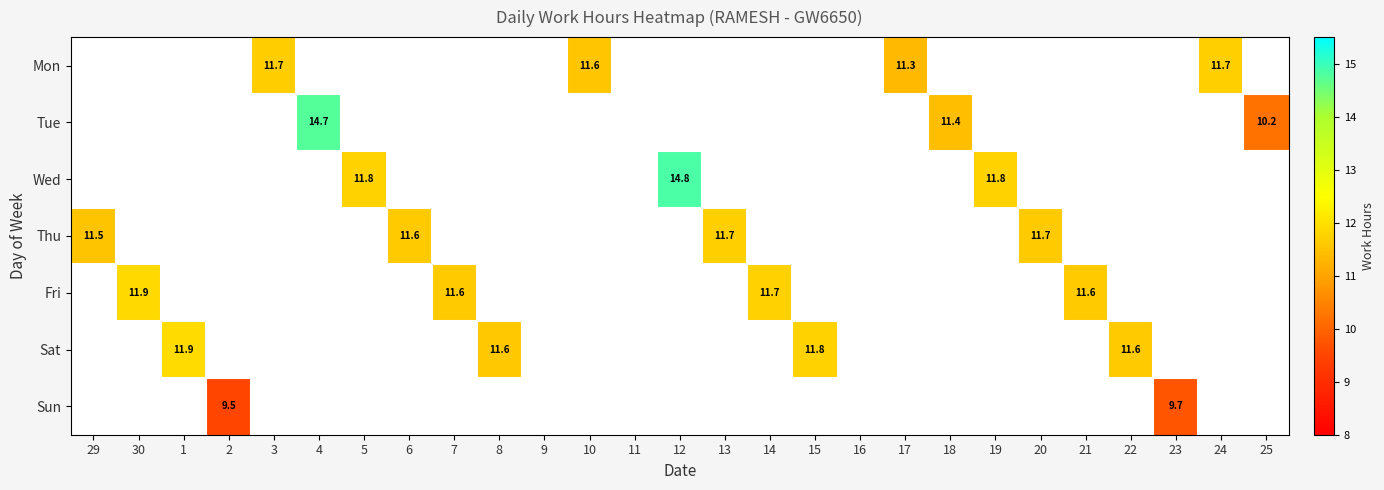

Count the number of categories in the chart.

27